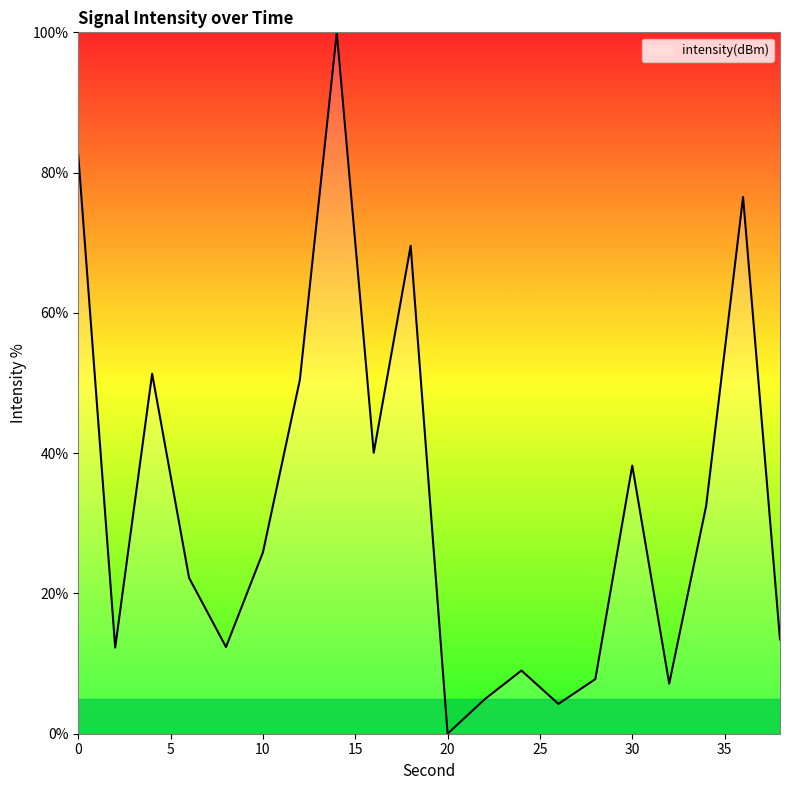

What is the difference between the maximum and minimum values?

100.0